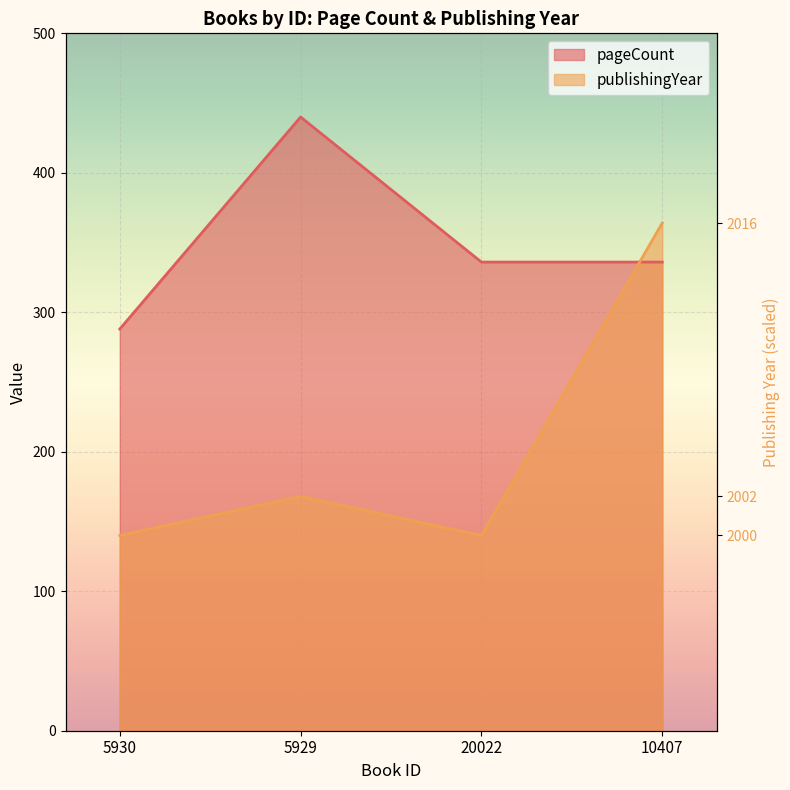

Rank the categories by publishingYear value from highest to lowest.

10407, 5929, 5930, 20022